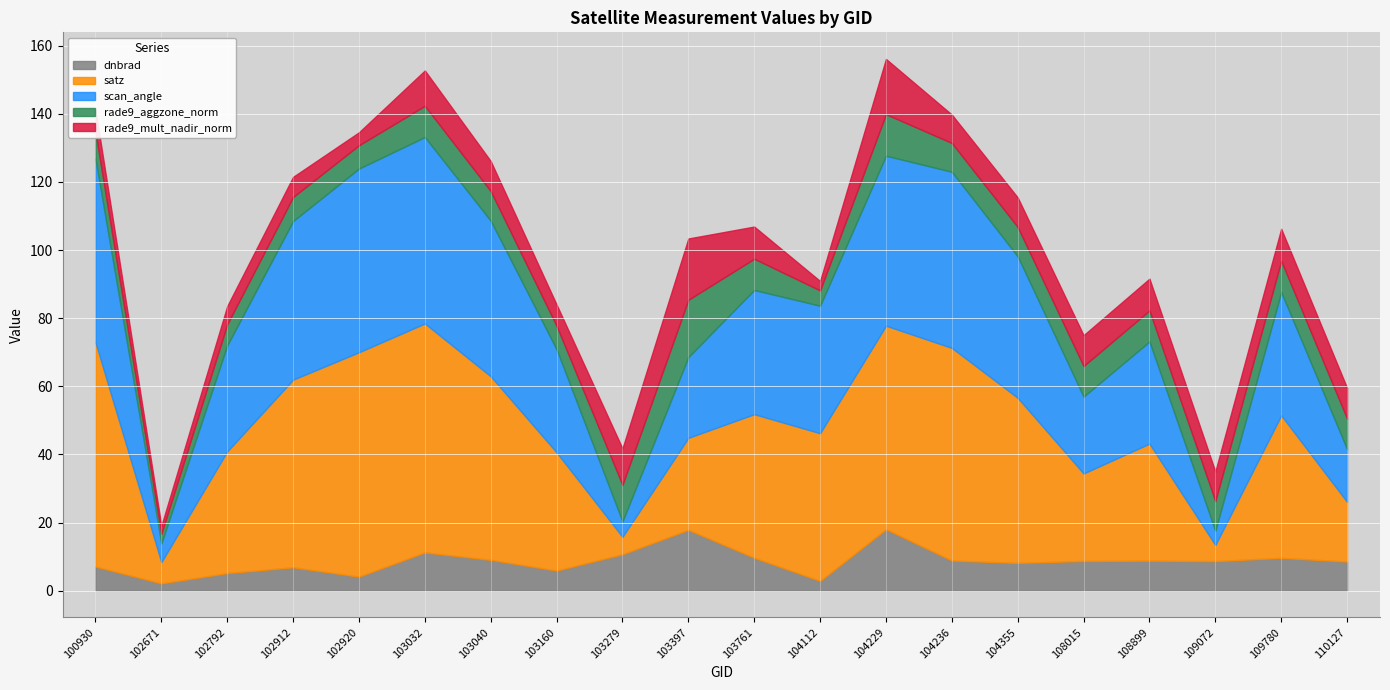

What is the difference between the highest and lowest values at 109780?

32.7